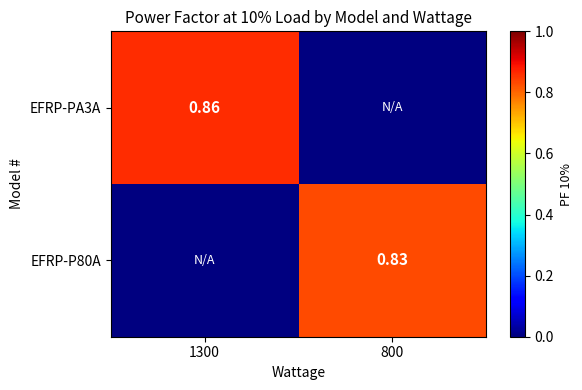

Rank the series by their maximum value, from highest to lowest.

EFRP-PA3A, EFRP-P80A